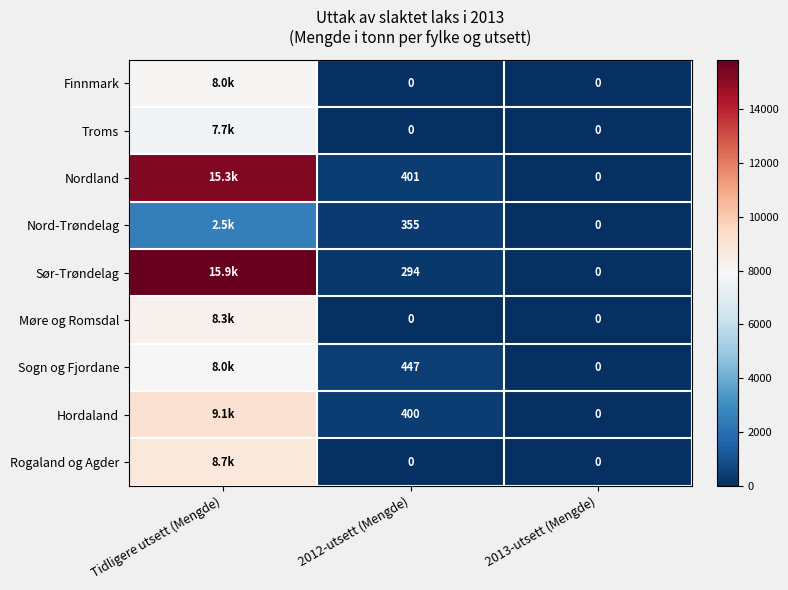

How many data points does each series have?

3